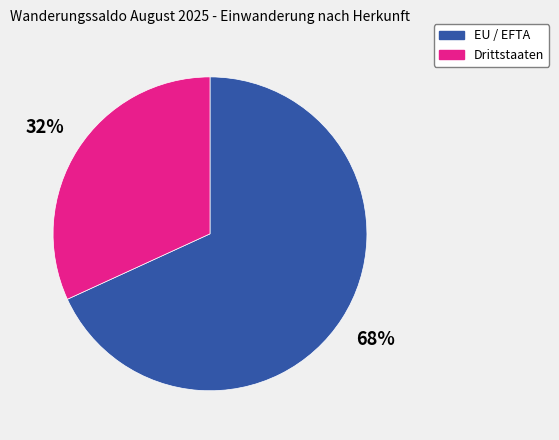

Which has a higher value, Drittstaaten or EU / EFTA?

EU / EFTA